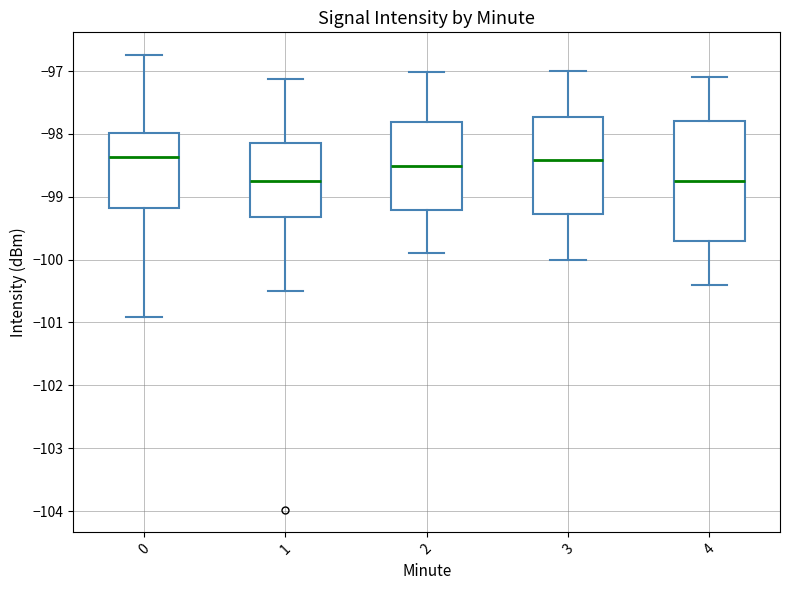

Where does the median line of the box at x = 0 sit on the y-axis? The values are not printed on the chart, so give them approximately, as read against the axis.

-98.4